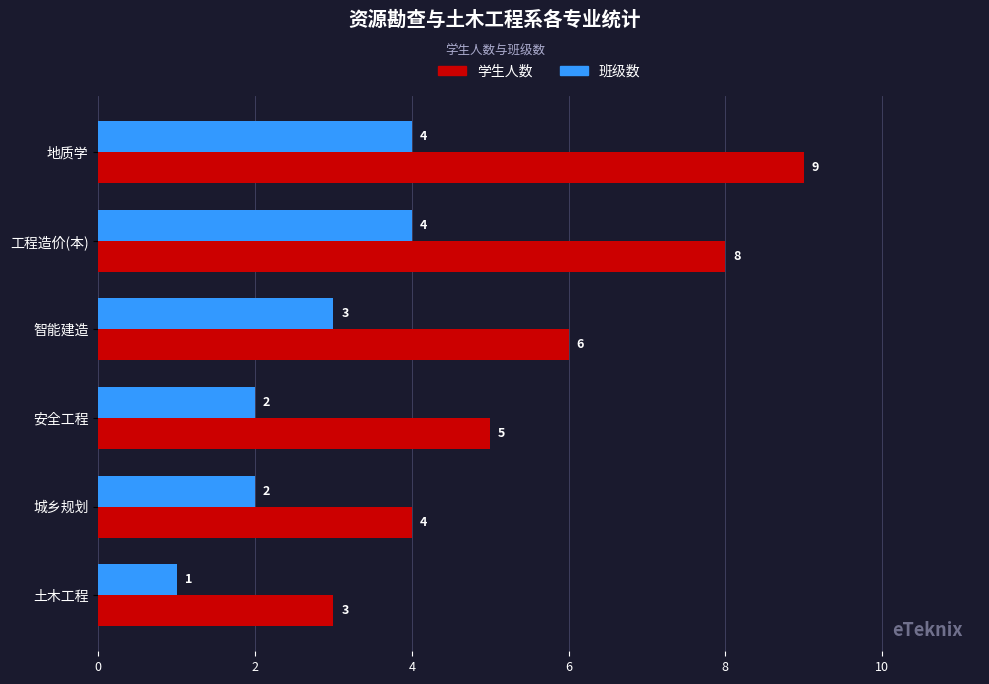

What is the average value of the 学生人数 series?

6